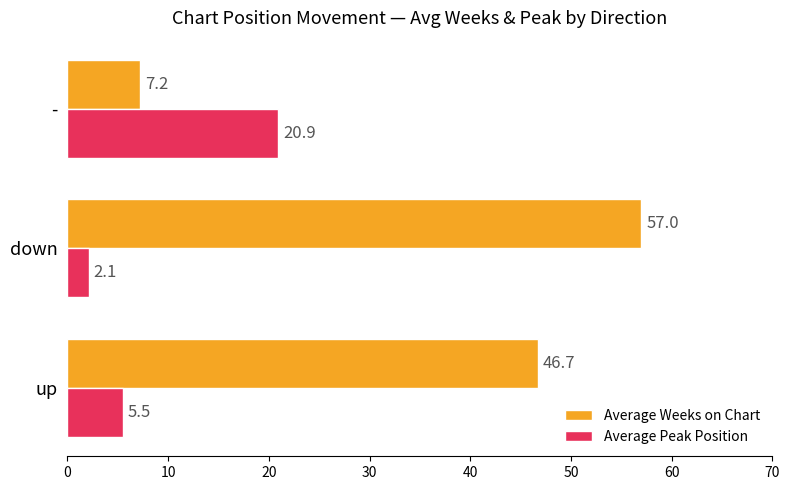

Which series has the largest total across all categories?

Average Weeks on Chart